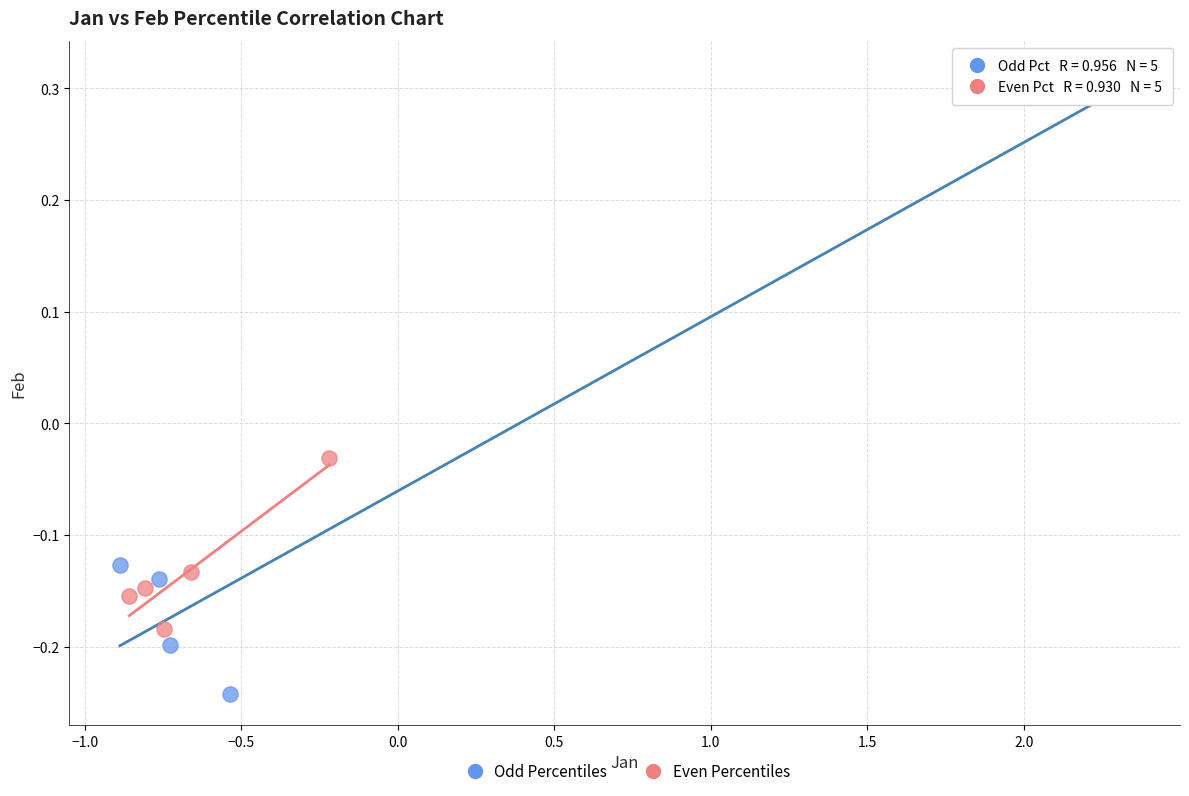

Which series reaches the minimum Y coordinate?

Odd Percentiles